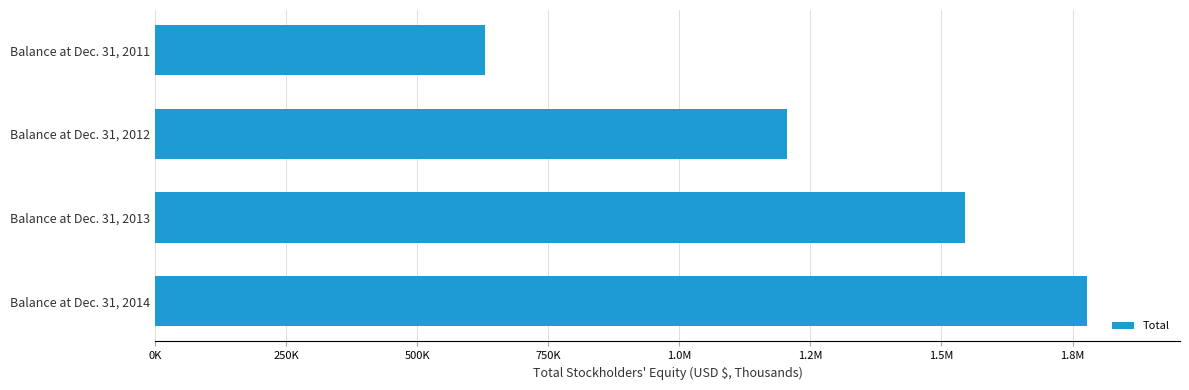

Are the bars horizontal?

Yes